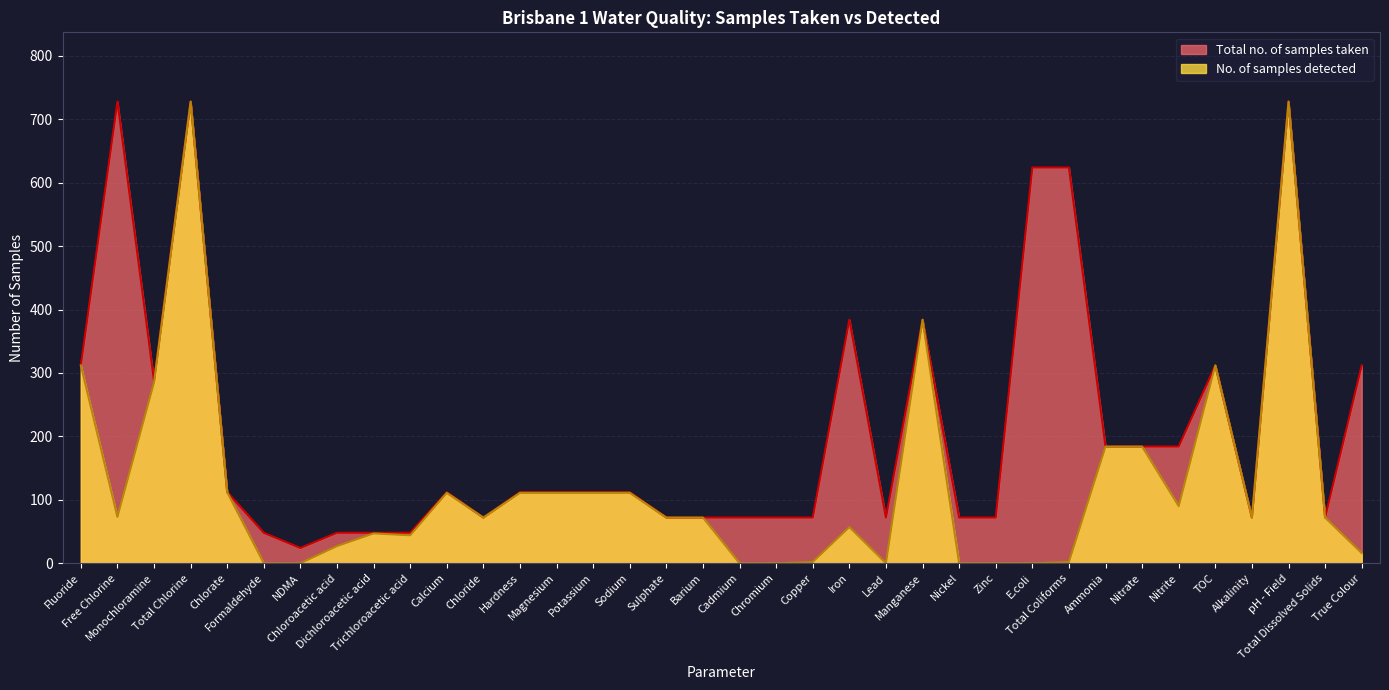

At which category does the chart reach its minimum across all series?

Formaldehyde